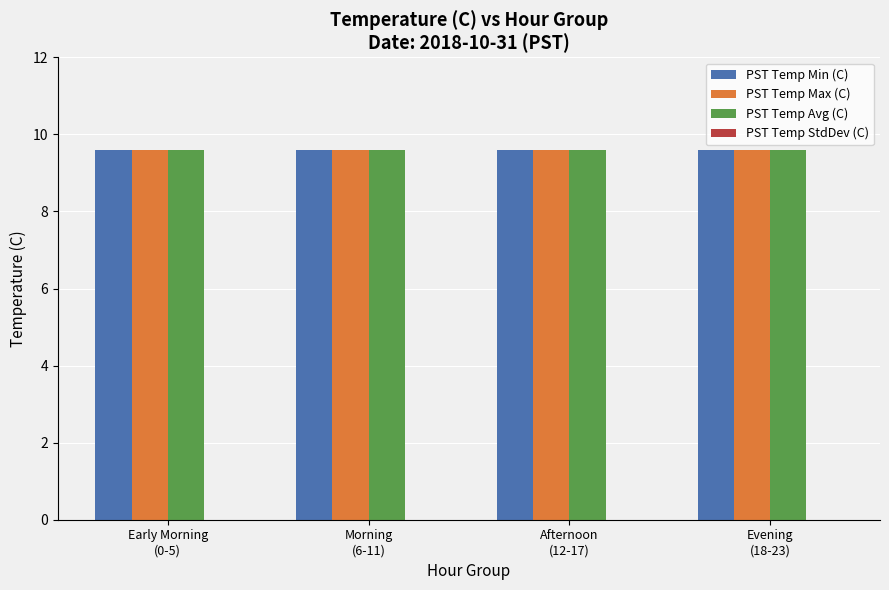

At which label does PST Temp Min (C) reach its peak?

Early Morning
(0-5)